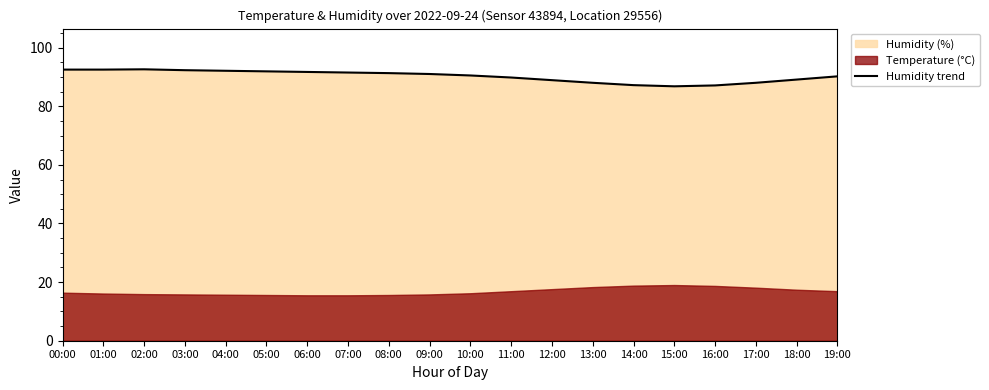

Reading left to right, transcribe all the data shown in this chart.

92.5	92.5	92.6	92.3	92.1	91.9	91.7	91.5	91.3	91.0	90.5	89.8	88.9	88.0	87.2	86.8	87.1	88.0	89.1	90.2